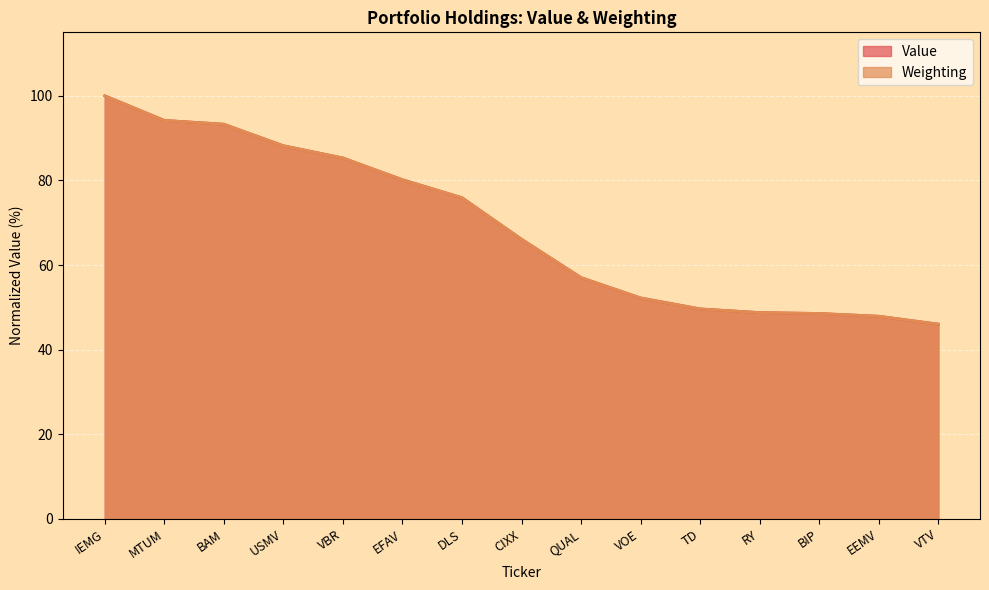

The Value series shows 75.9 at DLS. True or false?

True